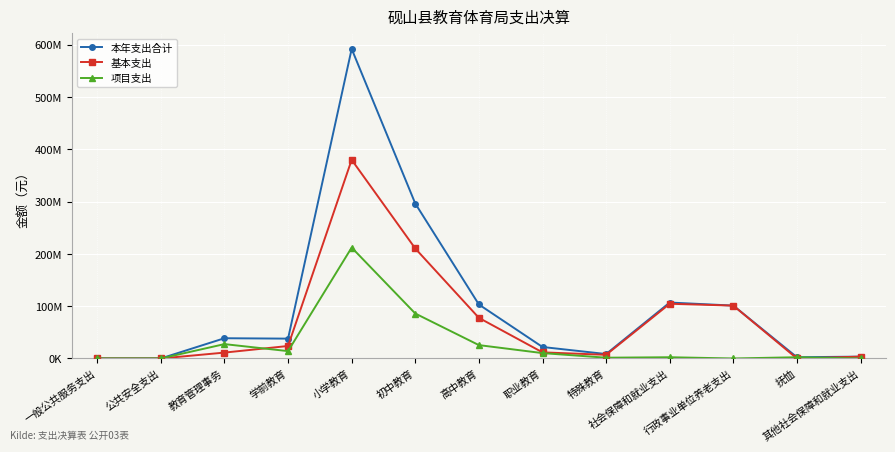

Reading right to left, extract all data points from this chart.

本年支出合计: 3533232.8	2357628.4	101086952.8	106977814.0	8481004.4	21956095.2	103211336.4	296266056.6	591922353.1	37933137.5	38709972.0	50000.0	16500.0
基本支出: 3533232.8	1433.0	101086952.8	104621618.6	6999914.1	11692475.0	77659323.5	210284807.0	379868815.4	23872985.1	11247232.7	0.0	0.0
项目支出: 0.0	2356195.4	0.0	2356195.4	1481090.3	10263620.2	25552012.9	85981249.6	212053537.8	14060152.3	27462739.3	50000.0	16500.0